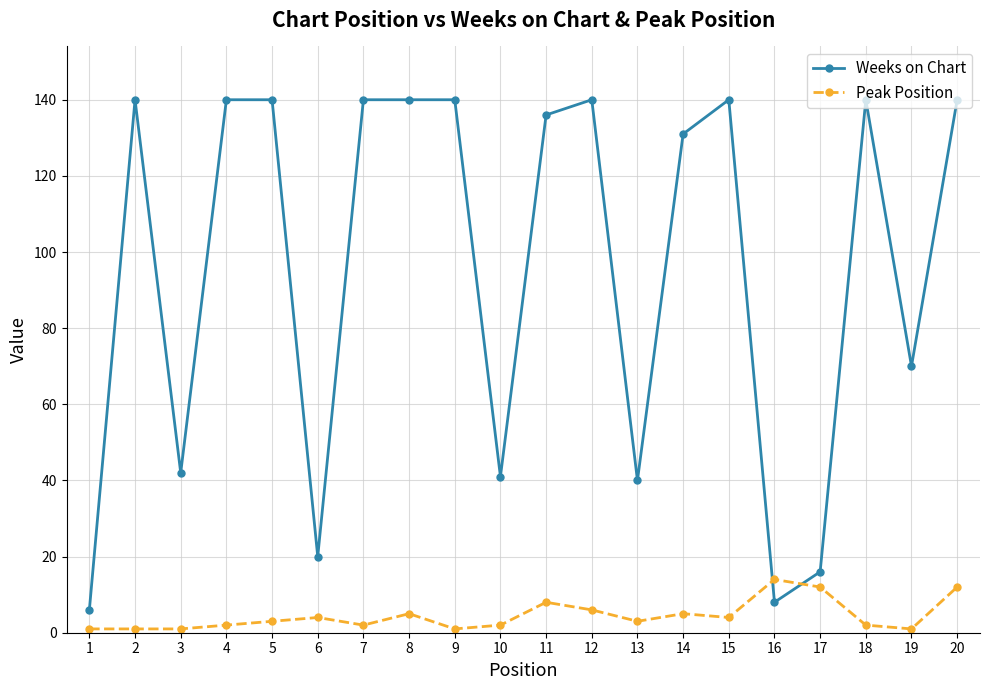

The value of Weeks on Chart at 7 is 140. True or false?

True